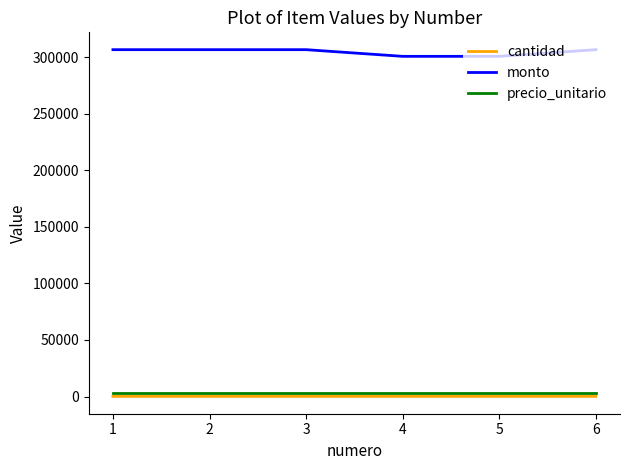

Which series has the largest range (max minus min)?

monto